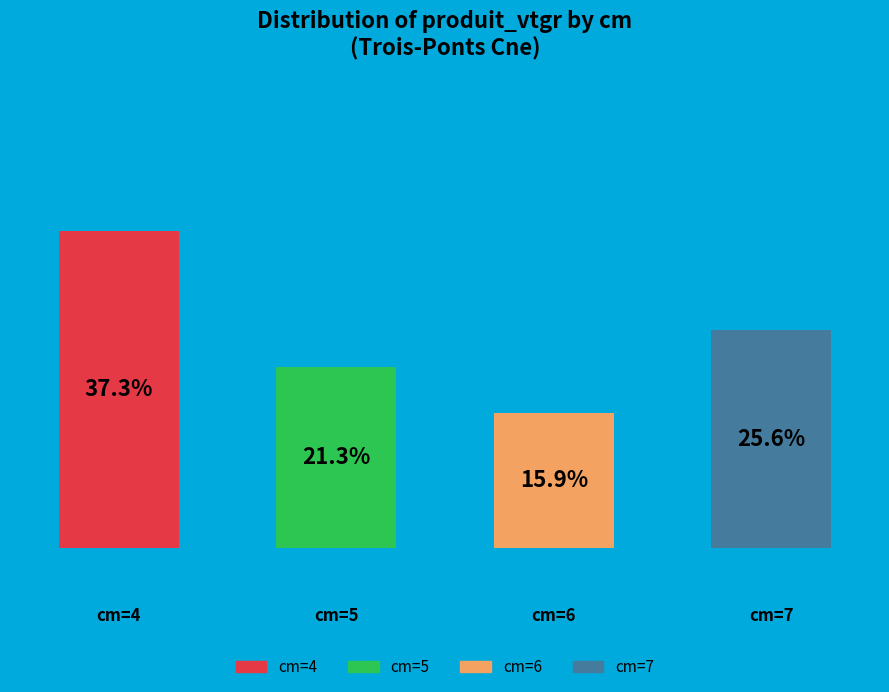

Which slice is the largest?

4